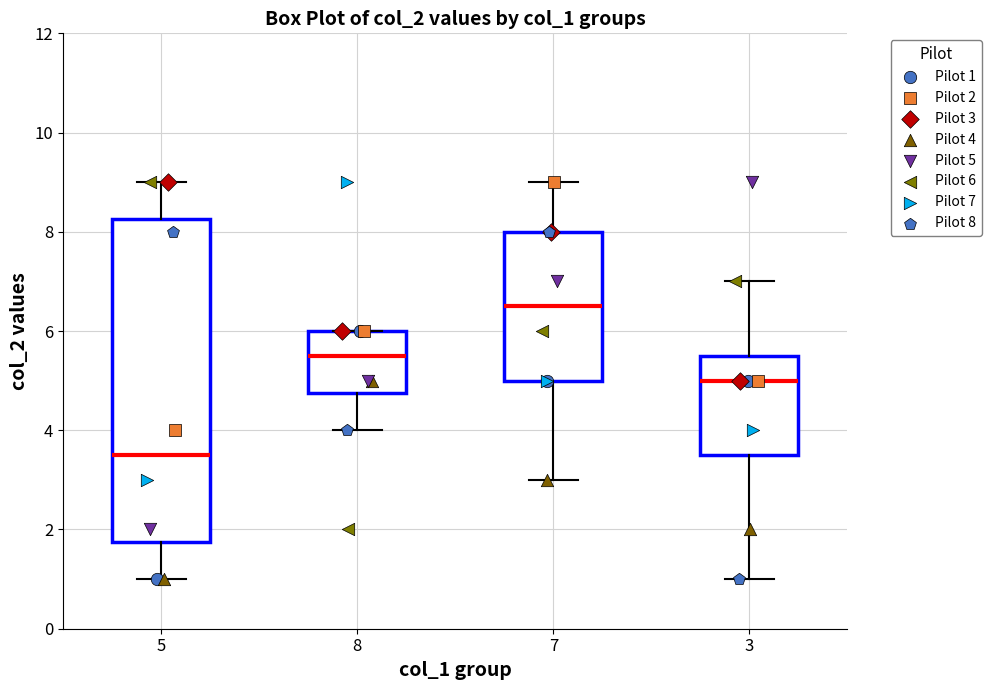

Comparing the boxes themselves (not the whiskers), which one is the tallest?

5